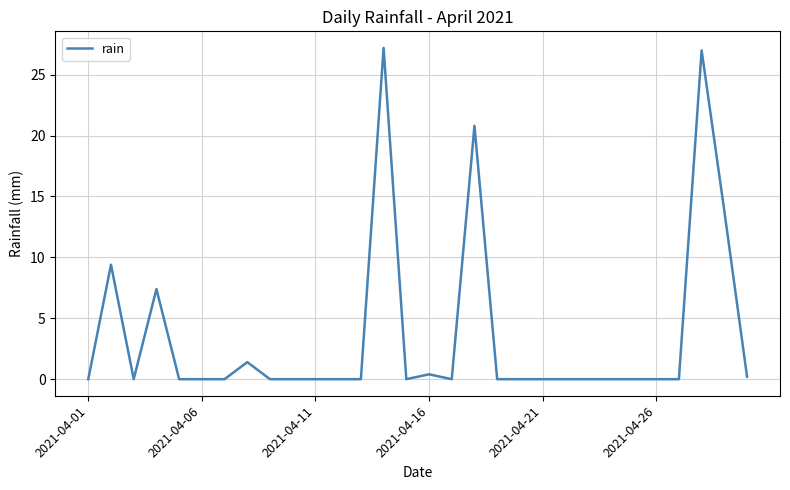

Does the chart display data point markers on the line(s)?

No